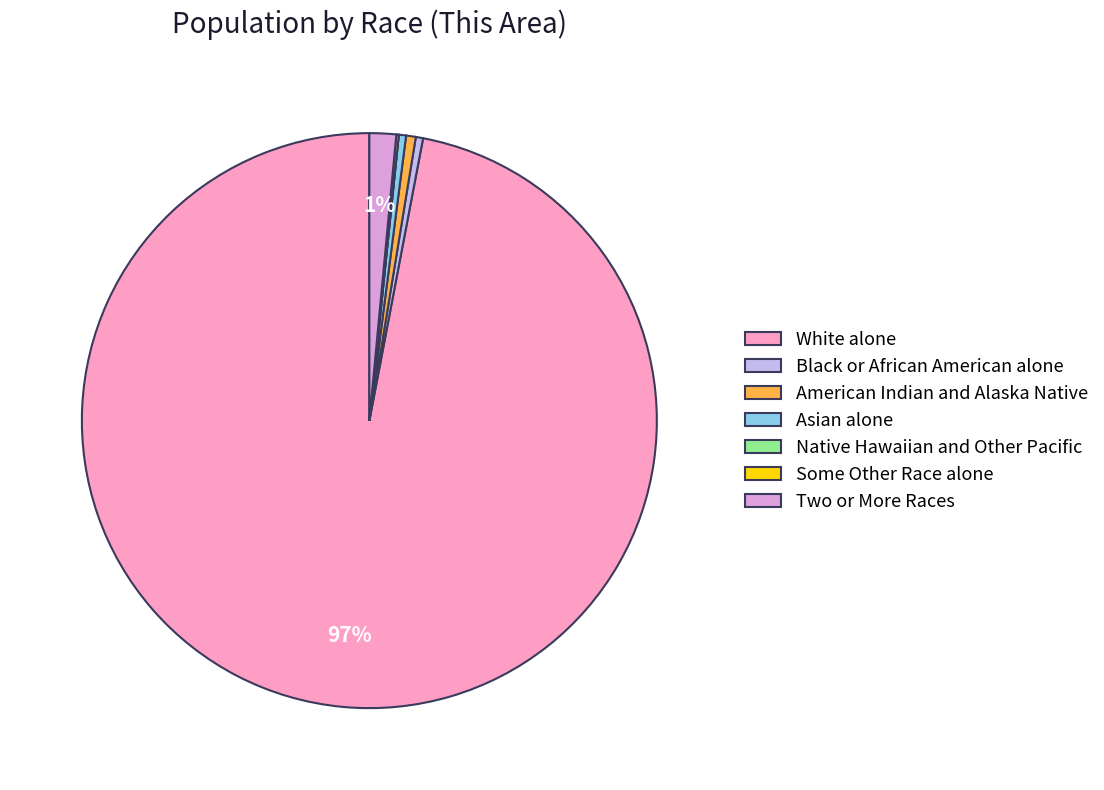

What is the largest slice in the pie chart?

White alone